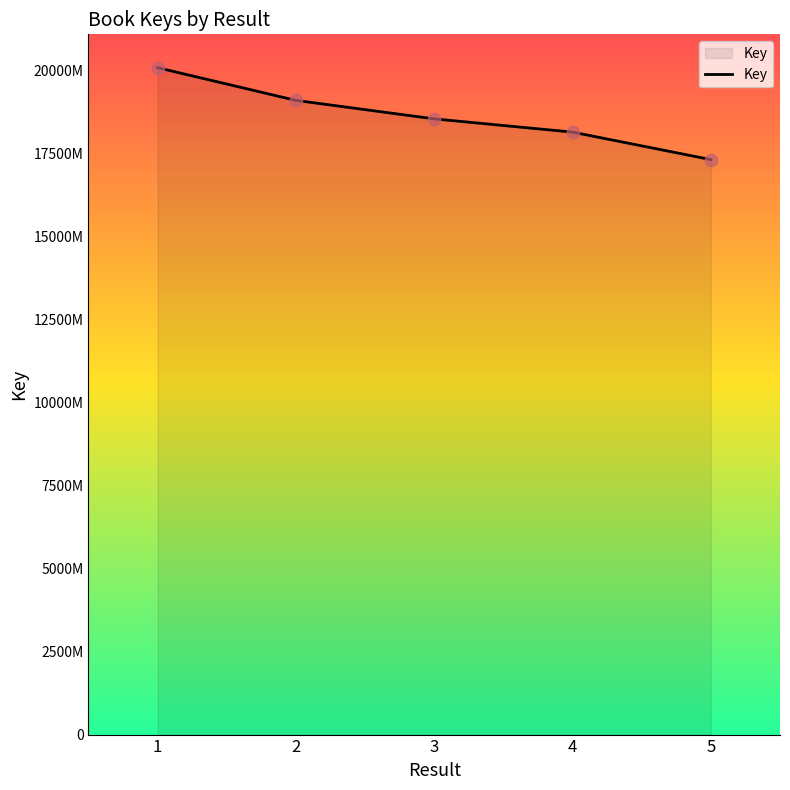

Is this an area chart (filled region under the line)?

Yes